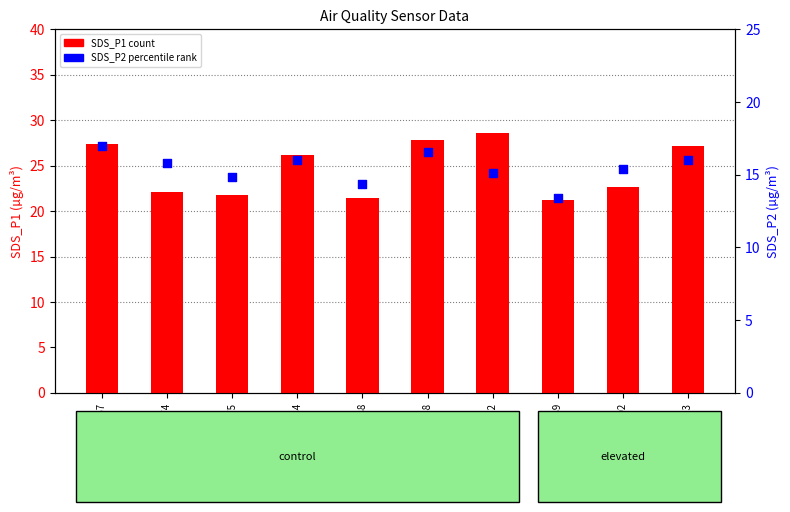

What is the total value across all series at 21388?

35.7